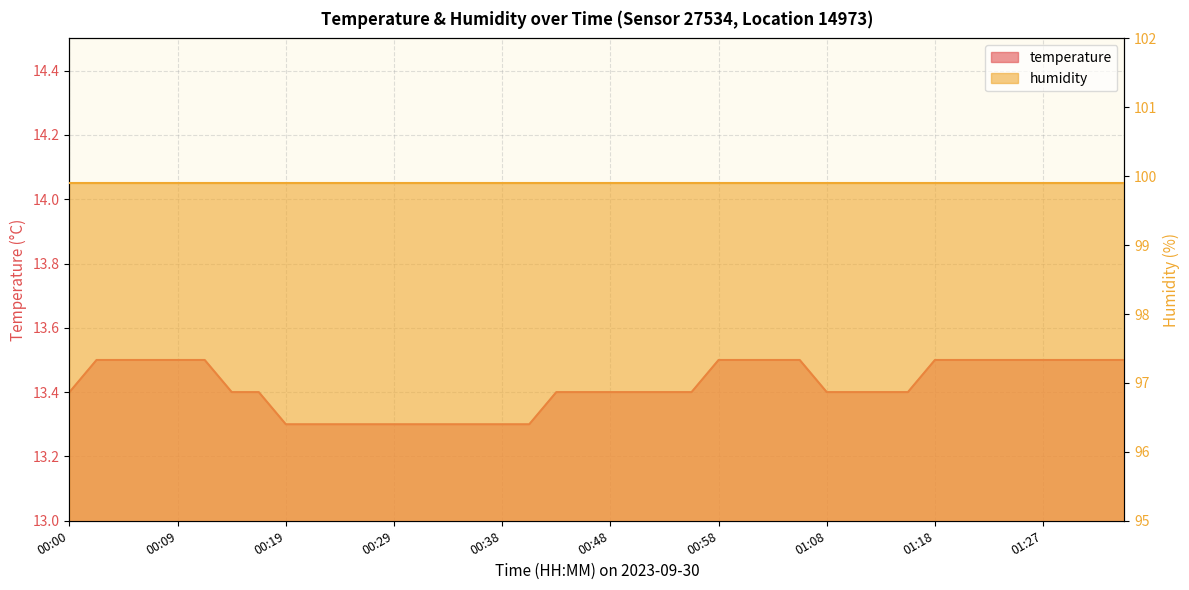

What is the smallest value displayed?

13.3